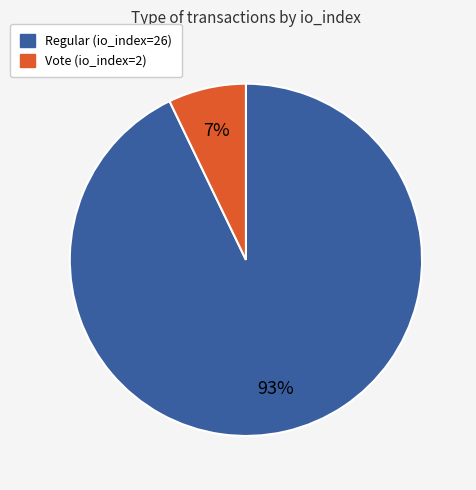

To the nearest percent, what portion does Regular (io_index=26) represent?

93%